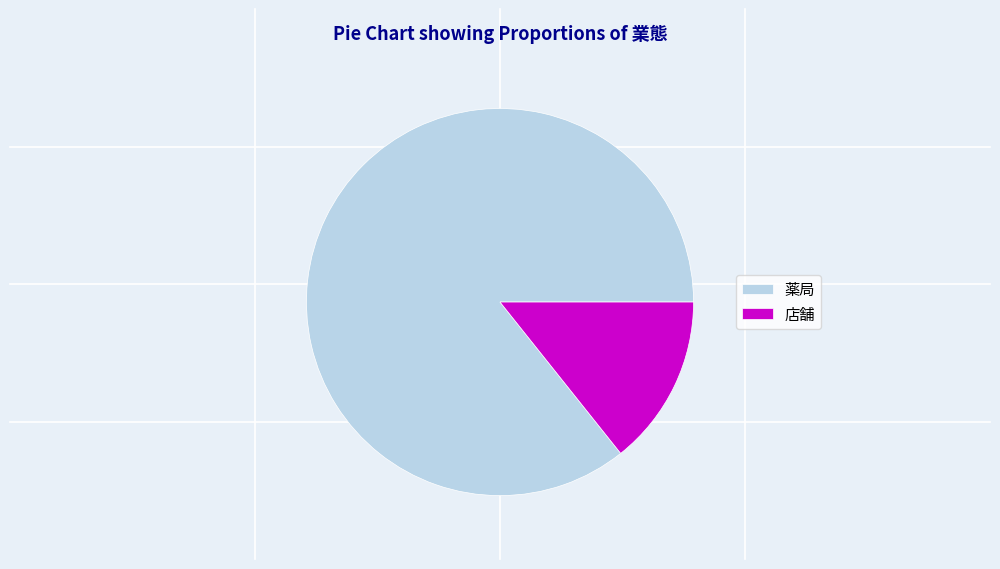

Approximately how many times larger is the value at 店舗 compared to 薬局?

0.2